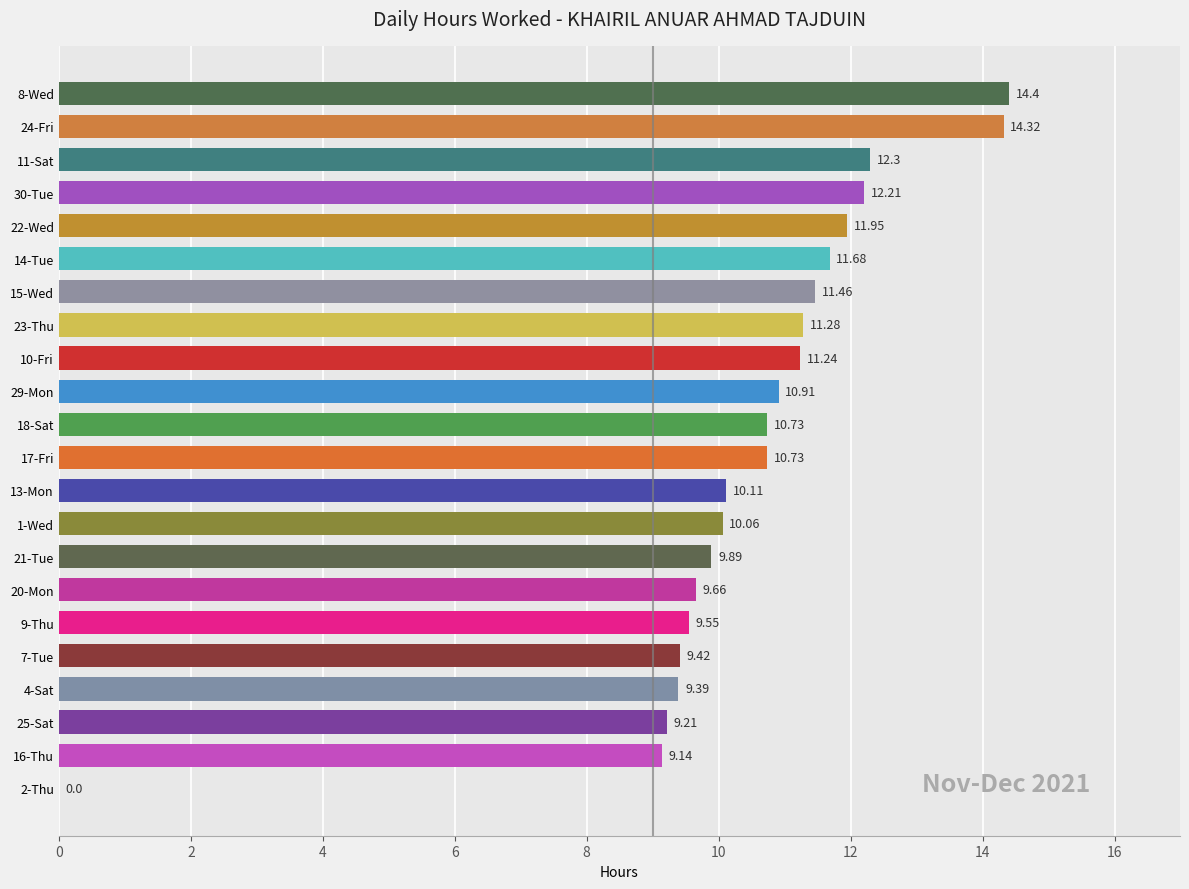

What is the sum of the values at 1-Wed and 23-Thu?

21.3